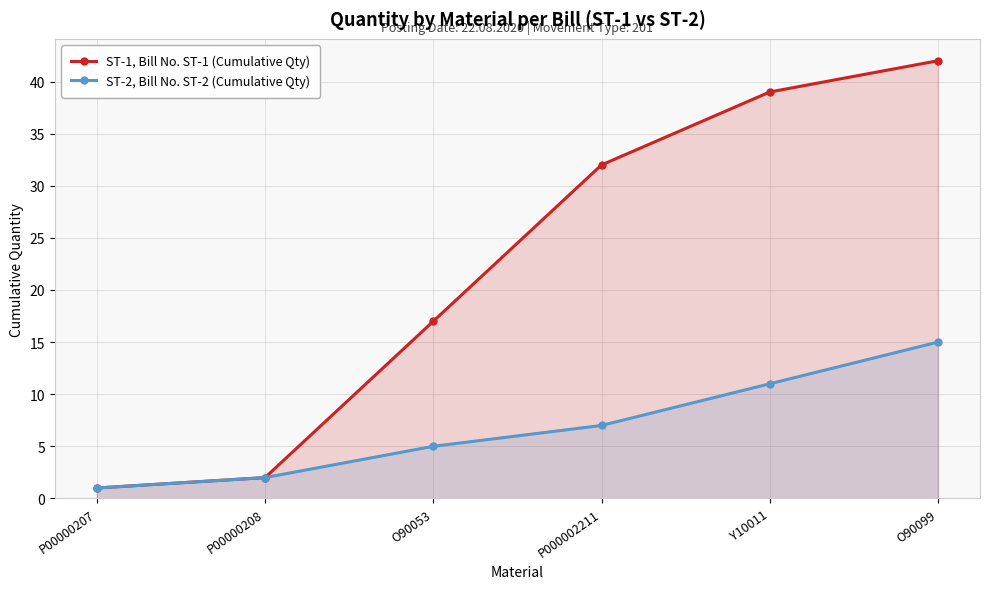

What is the difference between the maximum and minimum values in the ST-2, Bill No. ST-2 (Cumulative Qty) series?

14